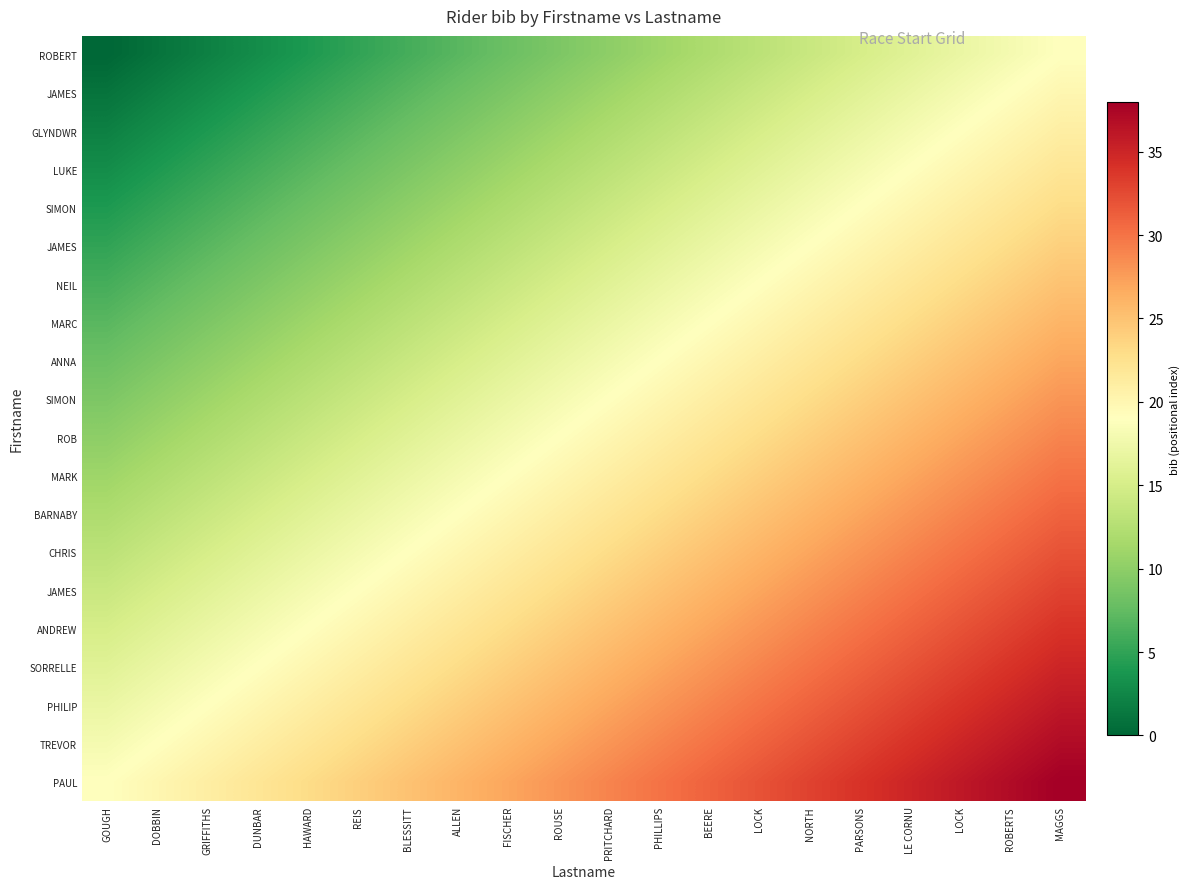

What is the maximum value shown in the chart?

38